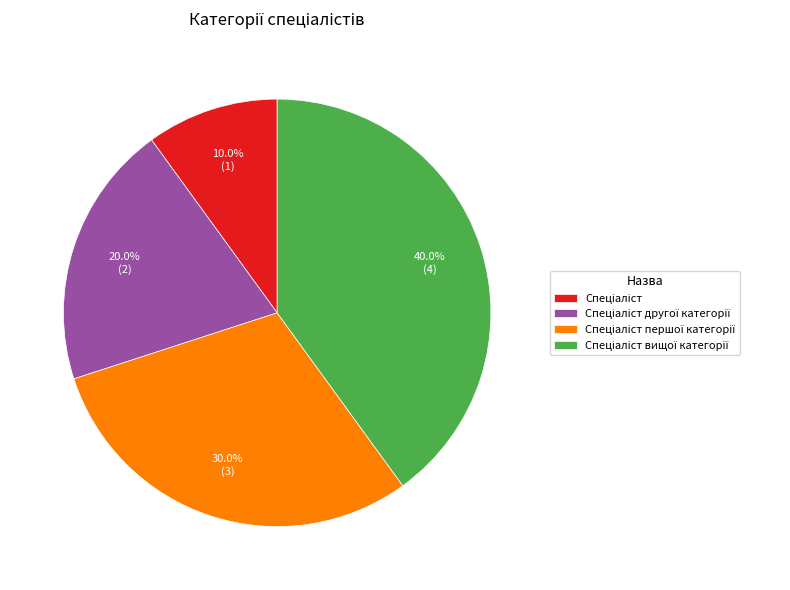

Is there a majority slice in this chart?

No